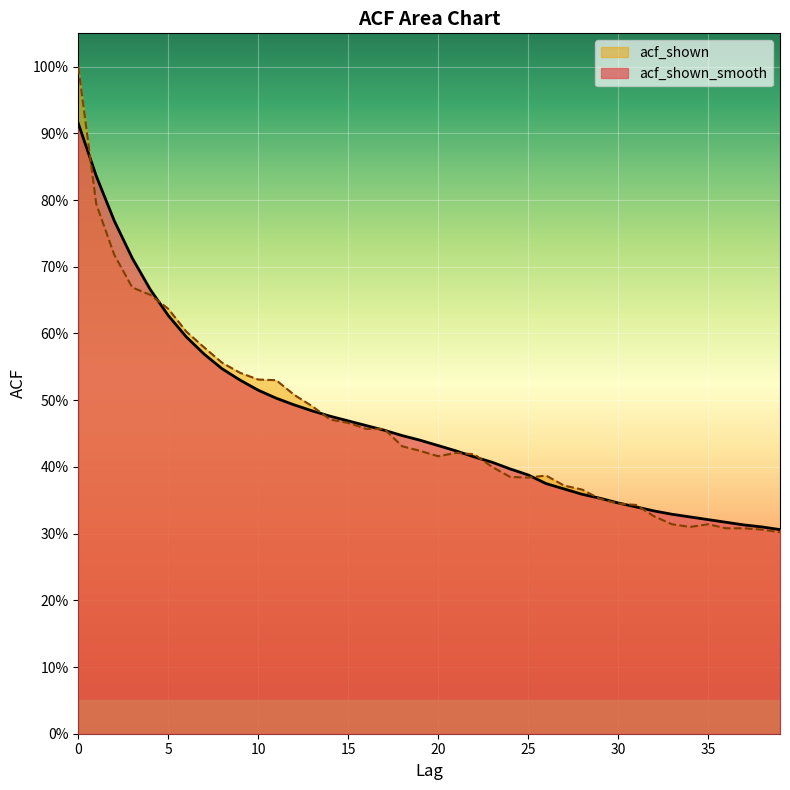

True or false: acf_shown_smooth and acf_shown cross at least once.

True